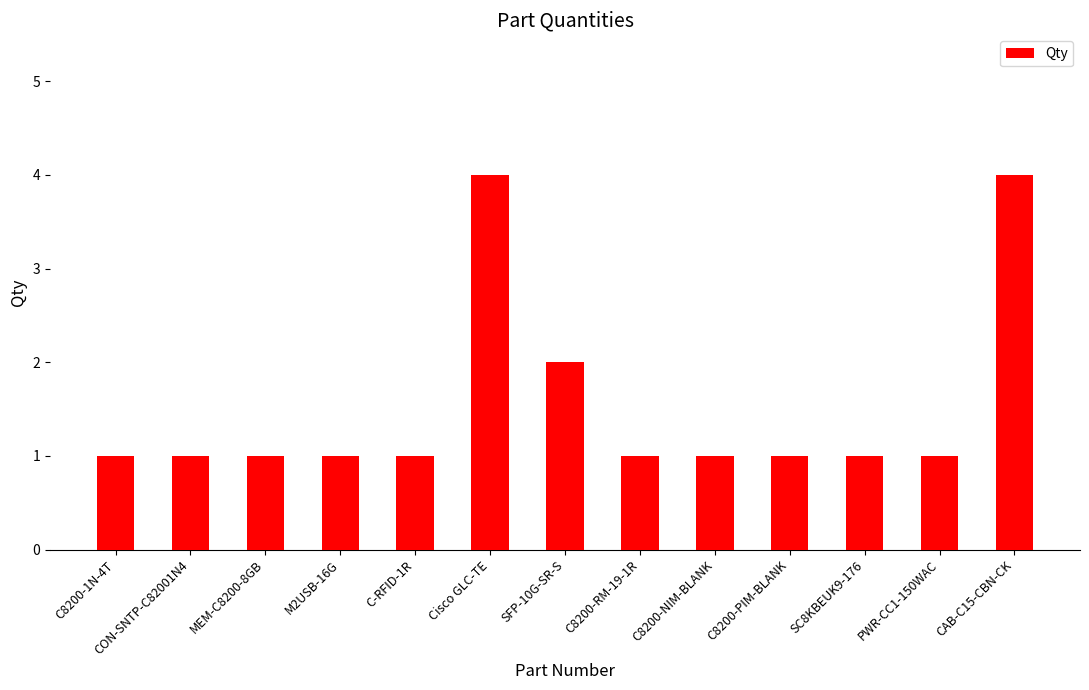

Reading left to right, extract all data points from this chart.

C8200-1N-4T=1	CON-SNTP-C82001N4=1	MEM-C8200-8GB=1	M2USB-16G=1	C-RFID-1R=1	Cisco GLC-TE=4	SFP-10G-SR-S=2	C8200-RM-19-1R=1	C8200-NIM-BLANK=1	C8200-PIM-BLANK=1	SC8KBEUK9-176=1	PWR-CC1-150WAC=1	CAB-C15-CBN-CK=4